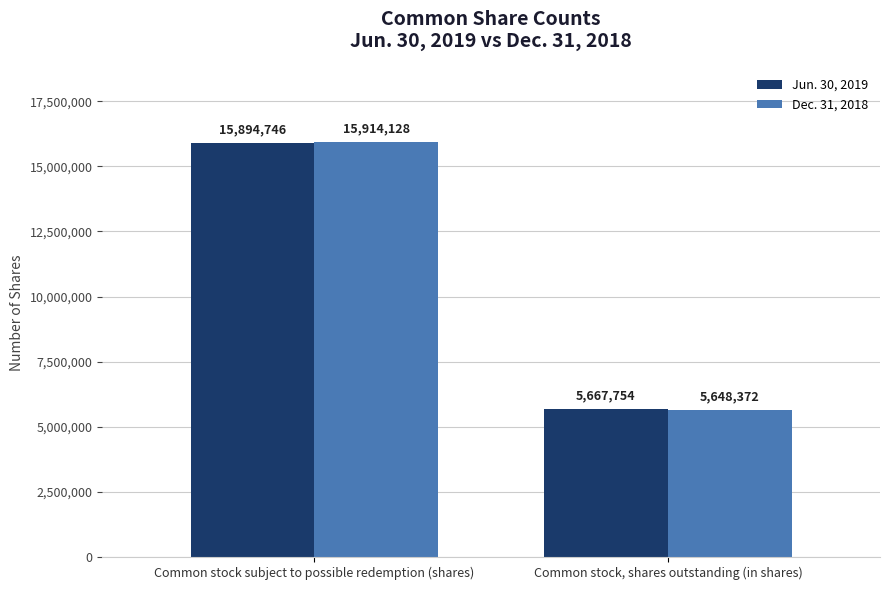

What is the difference between the highest and lowest values at Common stock, shares outstanding (in shares)?

19382